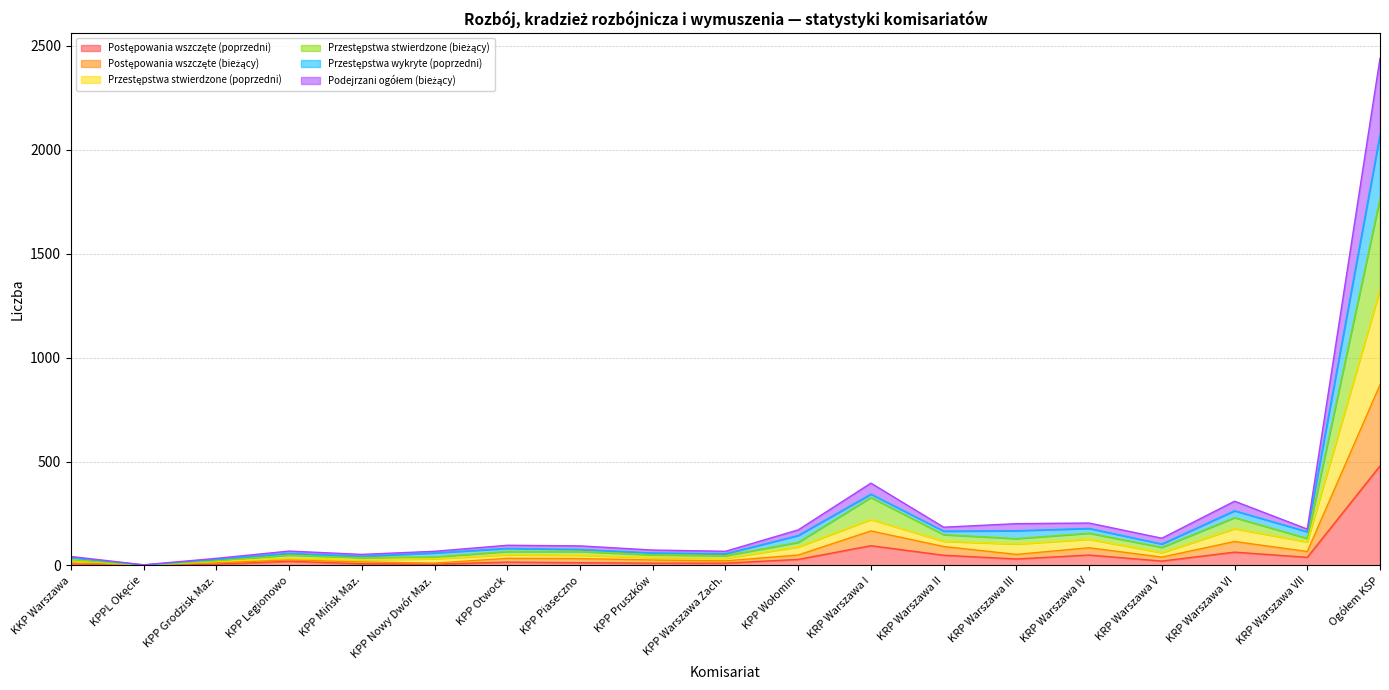

The value of Postępowania wszczęte (poprzedni) at KPP Warszawa Zach. is 11. True or false?

True